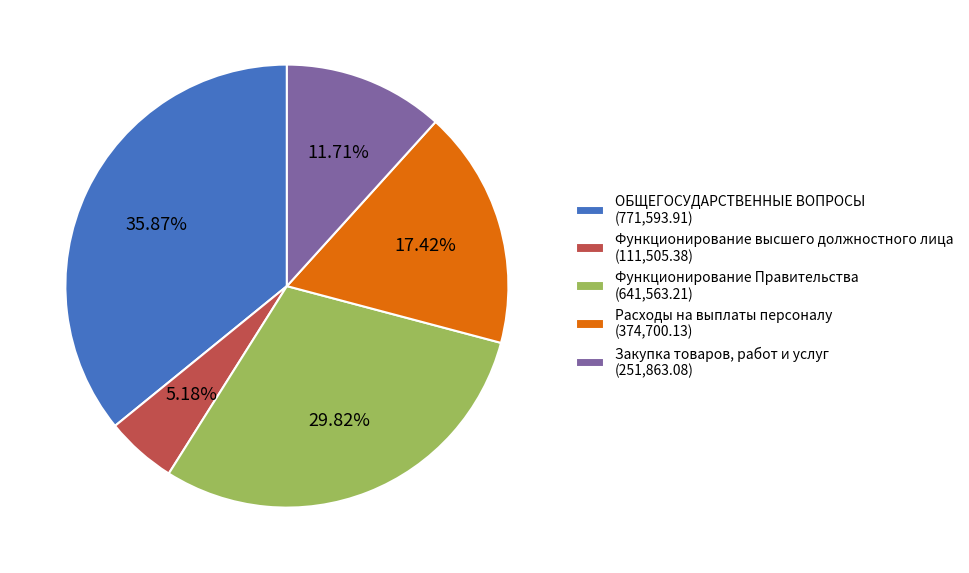

To the nearest percent, what is the difference between the Закупка товаров, работ и услуг and ОБЩЕГОСУДАРСТВЕННЫЕ ВОПРОСЫ slice percentages?

24%